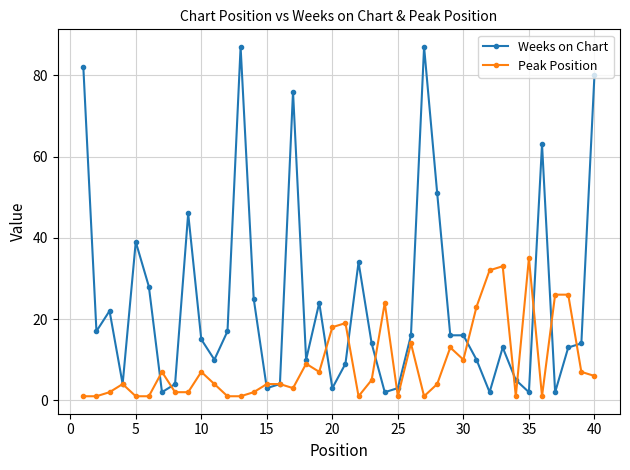

Which series has the largest range (max minus min)?

Weeks on Chart